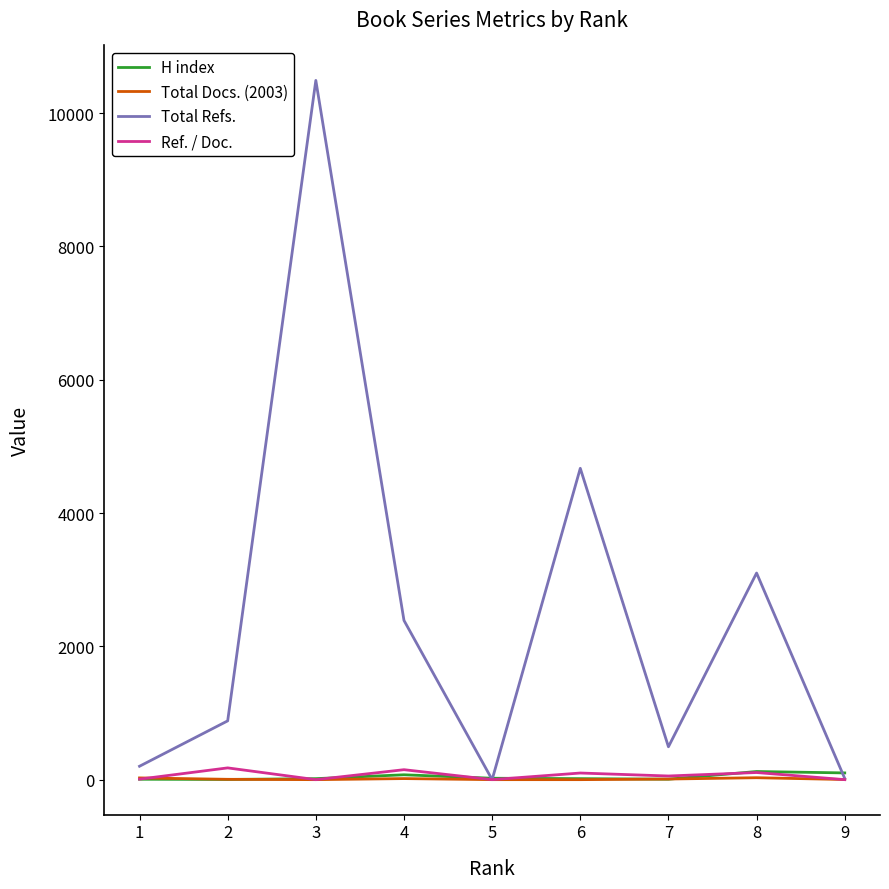

What value does the Total Docs. (2003) series have at 4?

16.0